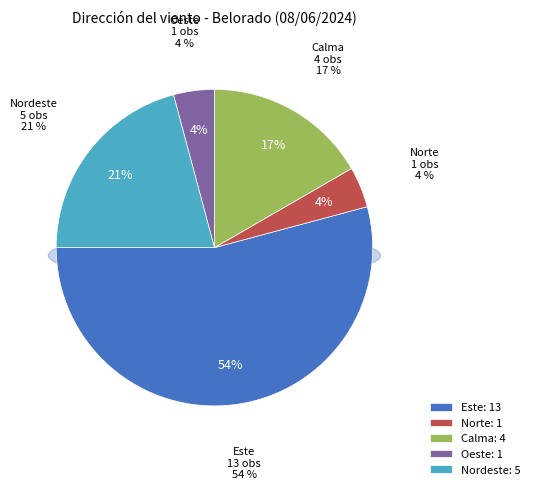

Which slice is the largest?

Este